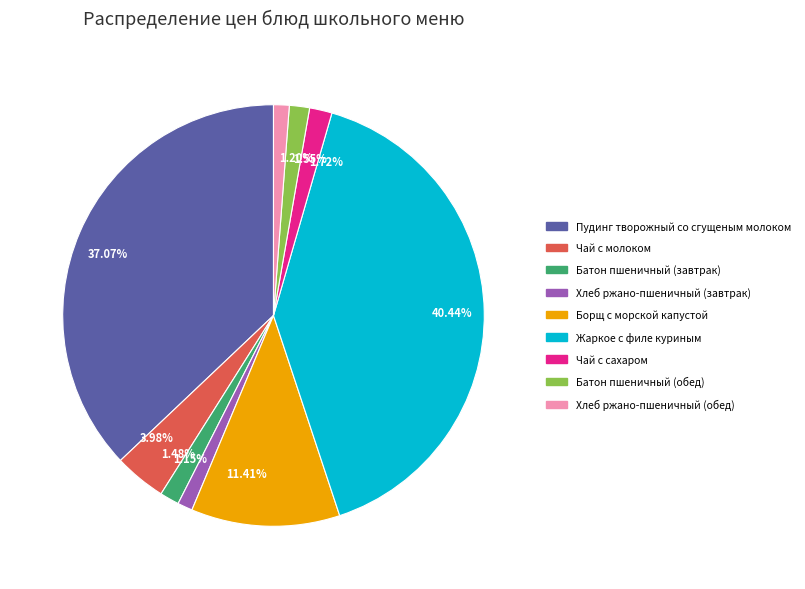

How many segments does this pie chart have?

9